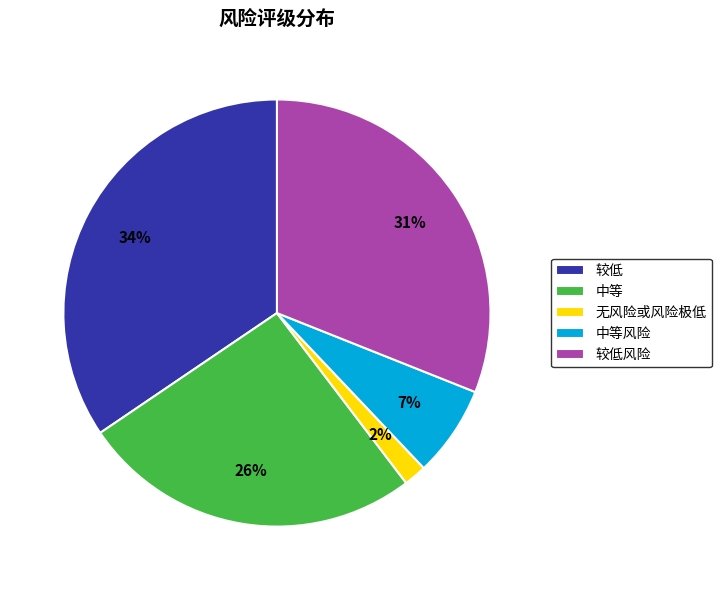

To the nearest percent, what is the difference between the 无风险或风险极低 and 较低风险 slice percentages?

29%